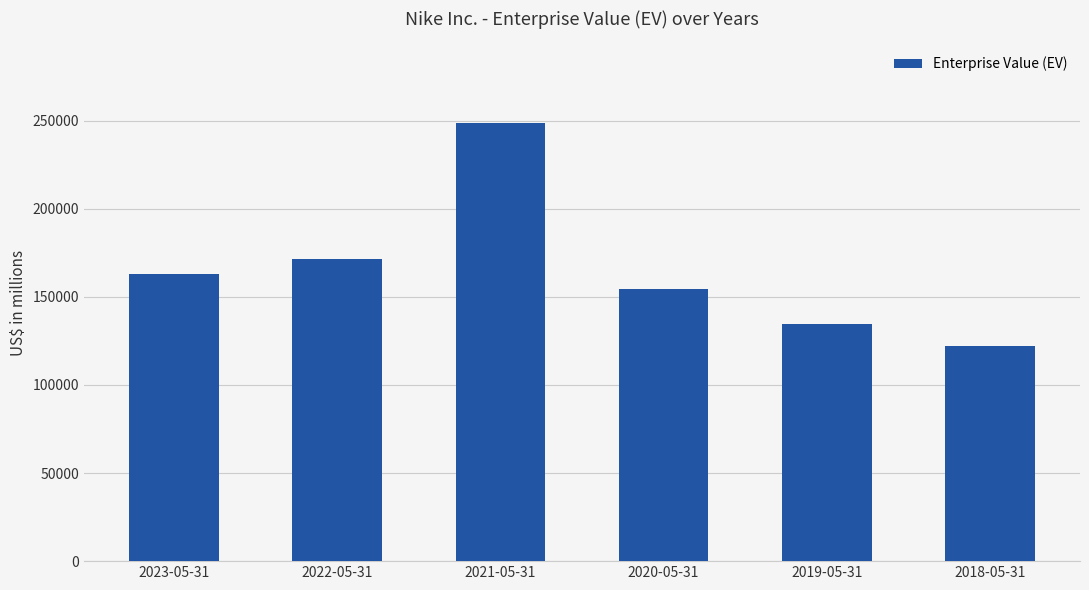

Which has a higher value, 2022-05-31 or 2021-05-31?

2021-05-31